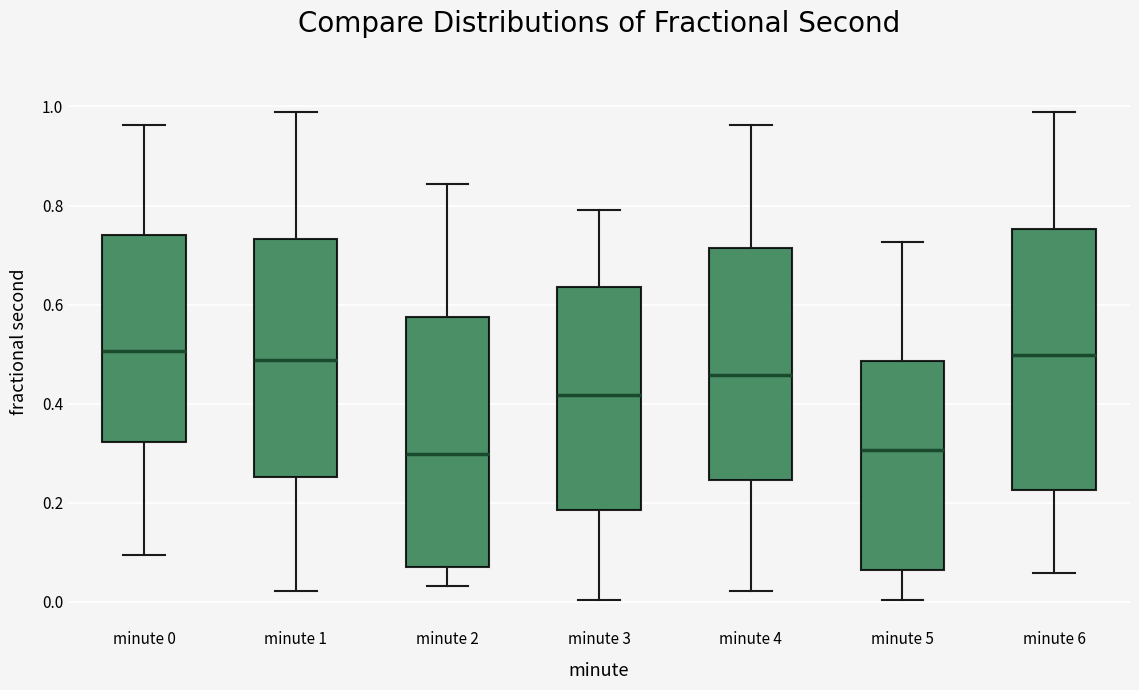

Reading left to right, transcribe this box plot: for each box, give where its median line is, the range the box spans, and where its two whiskers end, as read against the y-axis. The values are not printed on the chart, so give them approximately, as read against the axis.

minute 0: median 0.50, box 0.32 to 0.74, whiskers 0.10 to 0.96
minute 1: median 0.48, box 0.26 to 0.74, whiskers 0.02 to 0.98
minute 2: median 0.30, box 0.08 to 0.58, whiskers 0.04 to 0.84
minute 3: median 0.42, box 0.18 to 0.64, whiskers 0.00 to 0.80
minute 4: median 0.46, box 0.24 to 0.72, whiskers 0.02 to 0.96
minute 5: median 0.30, box 0.06 to 0.48, whiskers 0.00 to 0.72
minute 6: median 0.50, box 0.22 to 0.76, whiskers 0.06 to 0.98